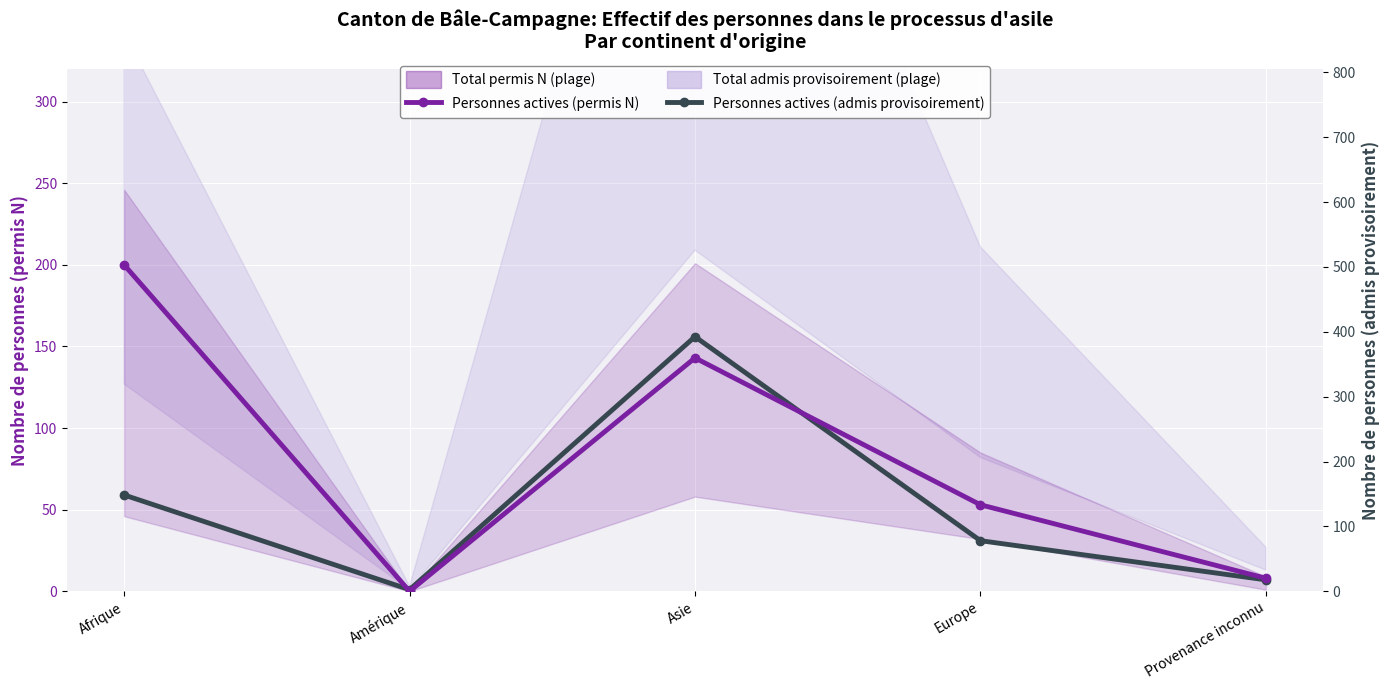

Rank the categories by Personnes actives (permis N) value from highest to lowest.

Afrique, Asie, Europe, Provenance inconnu, Amérique